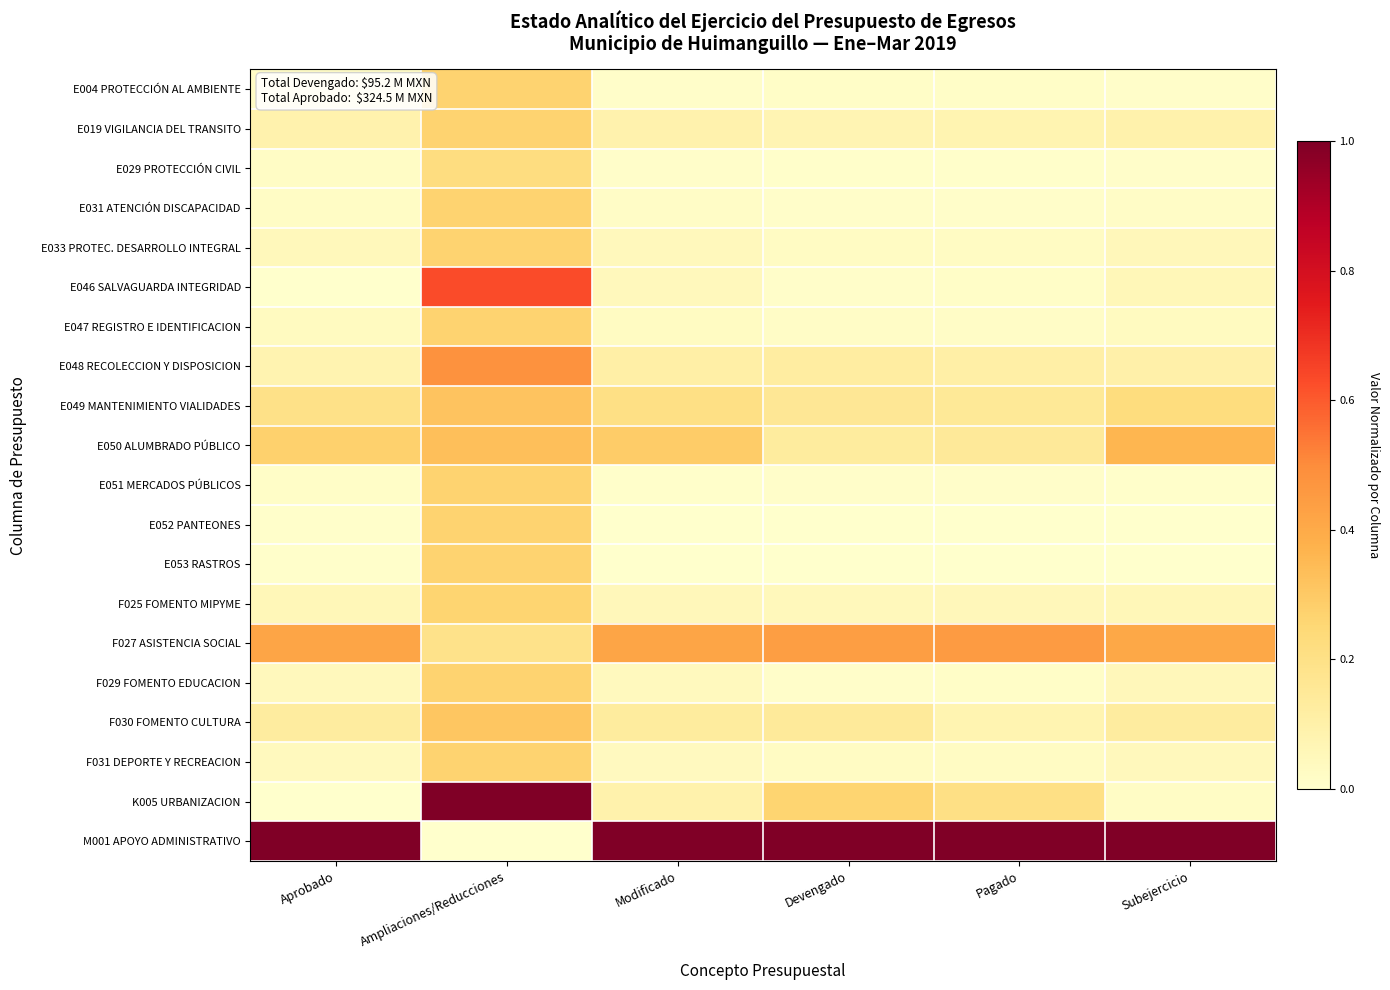

At how many categories does at least one series exceed 0?

6